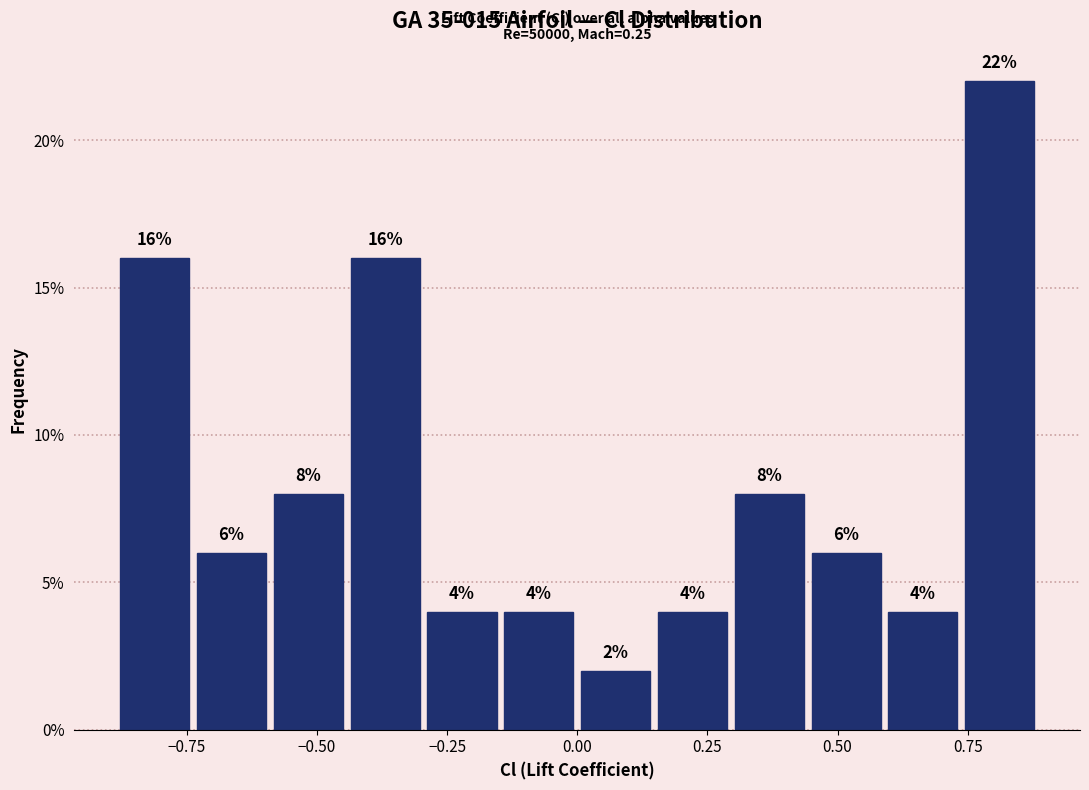

Around what value on the x-axis is the tallest bar? Give the approximate position of its centre, as read against the axis.

0.80